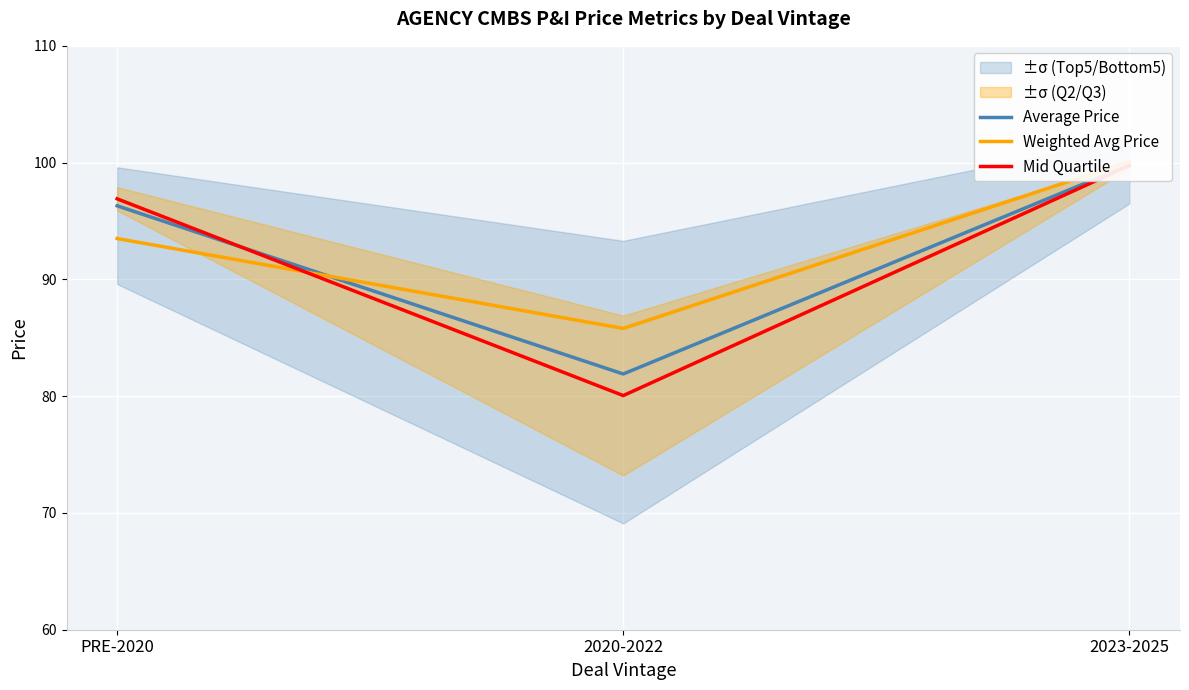

The Weighted Avg Price series shows 140.2 at 2023-2025. True or false?

False